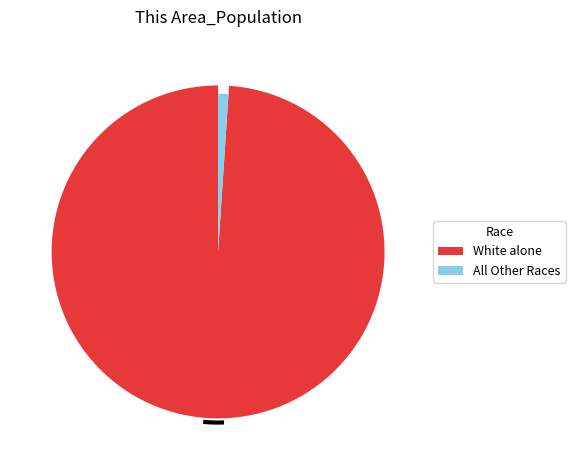

The Asian alone slice represents 1% of the pie. True or false?

False